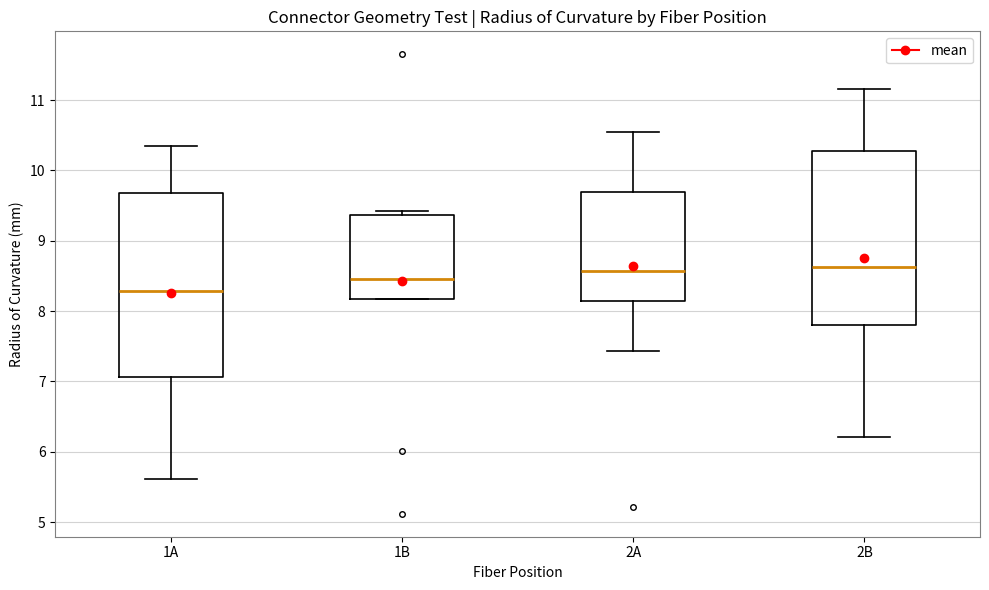

Reading left to right, transcribe this box plot: for each box, give where its median line is, the range the box spans, and where its two whiskers end, as read against the y-axis. The values are not printed on the chart, so give them approximately, as read against the axis.

1A: median 8.3, box 7.1 to 9.7, whiskers 5.6 to 10.3
1B: median 8.5, box 8.2 to 9.4, whiskers 8.2 to 9.4 (just above the box's upper edge)
2A: median 8.6, box 8.2 to 9.7, whiskers 7.4 to 10.5
2B: median 8.6, box 7.8 to 10.3, whiskers 6.2 to 11.2